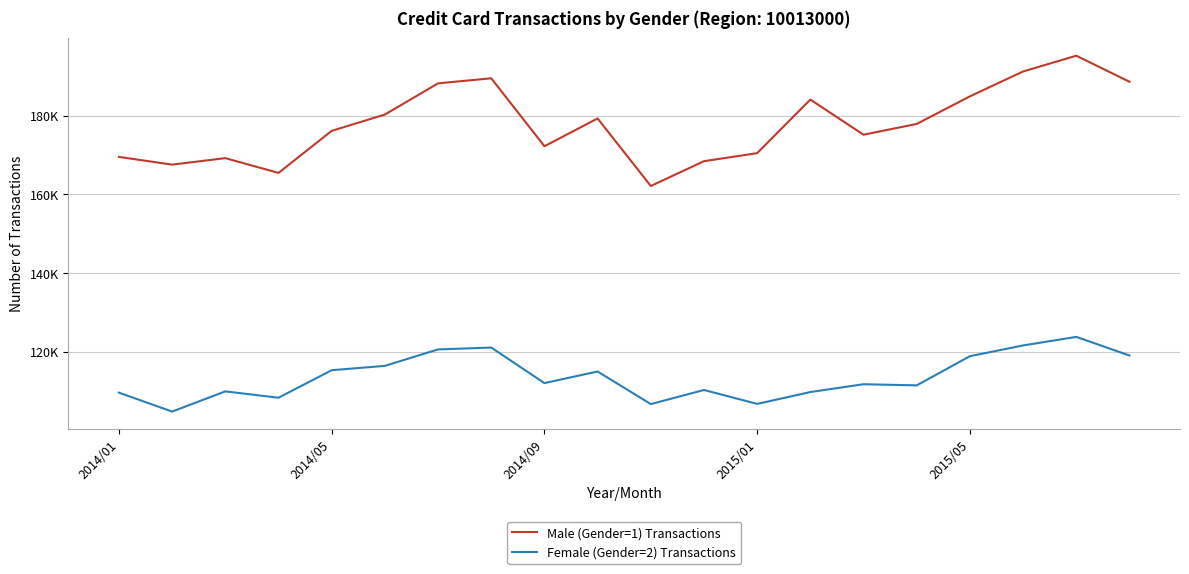

What is the difference between the maximum and minimum values in the Male (Gender=1) Transactions series?

33087